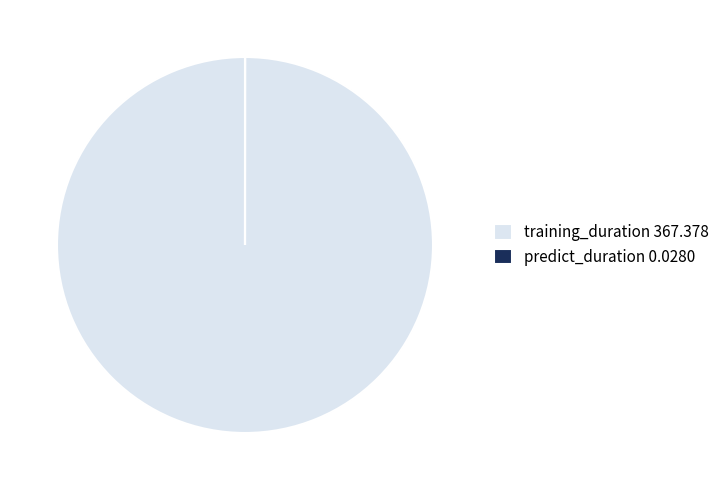

Is it true that training_duration 367.378 is 100% of the pie?

True